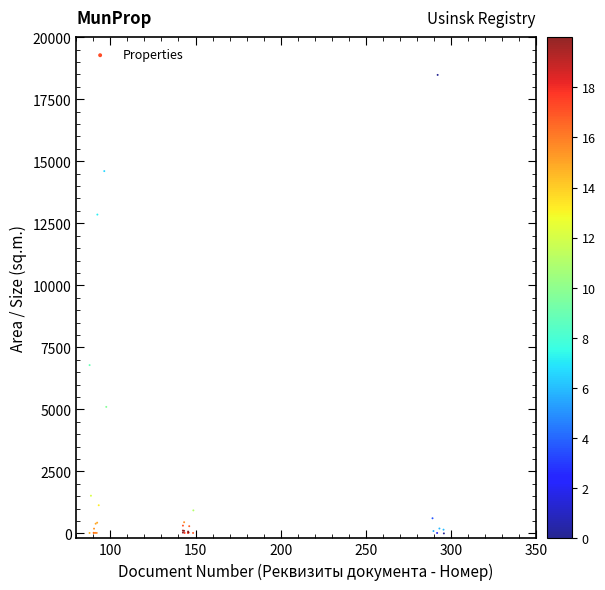

What Y value in the scatter plot is closest to 9240?

6783.8